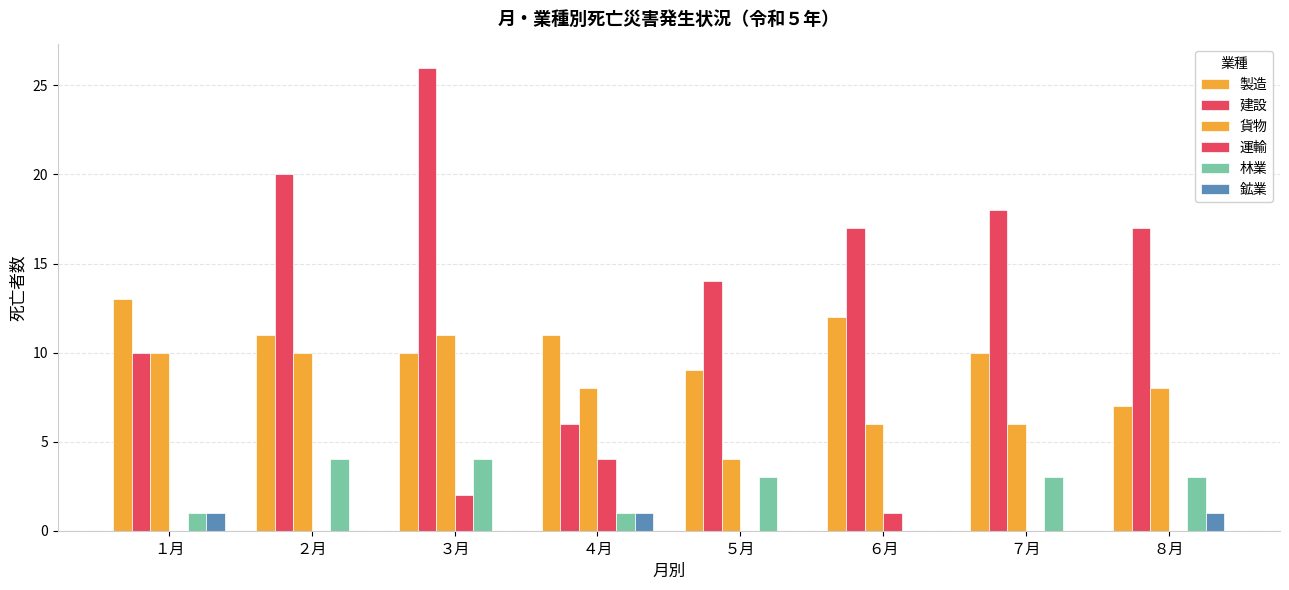

How many 鉱業 values are between 0 and 1?

8